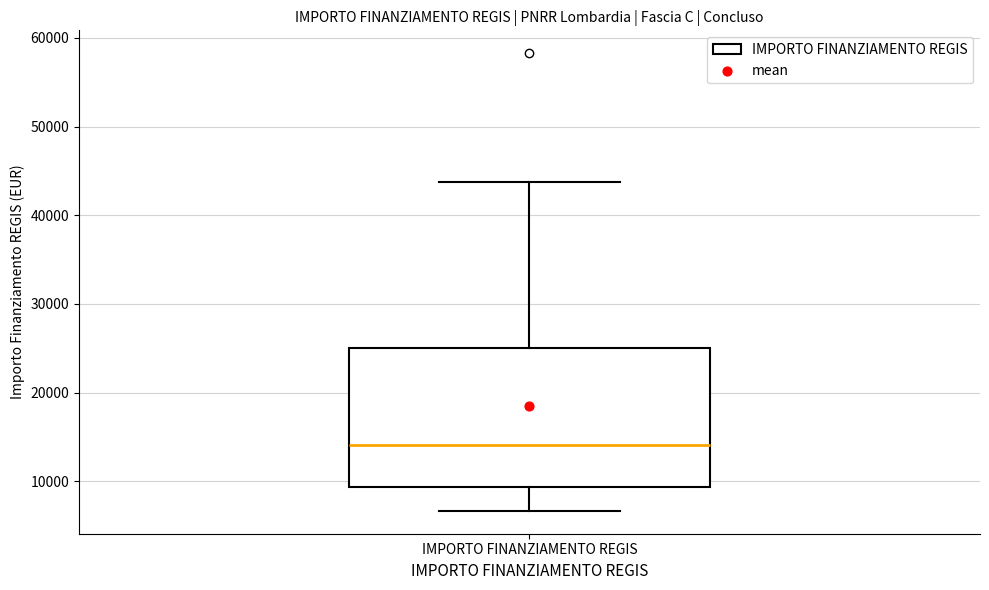

Transcribe this box plot: give where the median line is, the range the box spans, and where the two whiskers end, as read against the y-axis. The values are not printed on the chart, so give them approximately, as read against the axis.

median 14000, box 9000 to 25000, whiskers 7000 to 44000